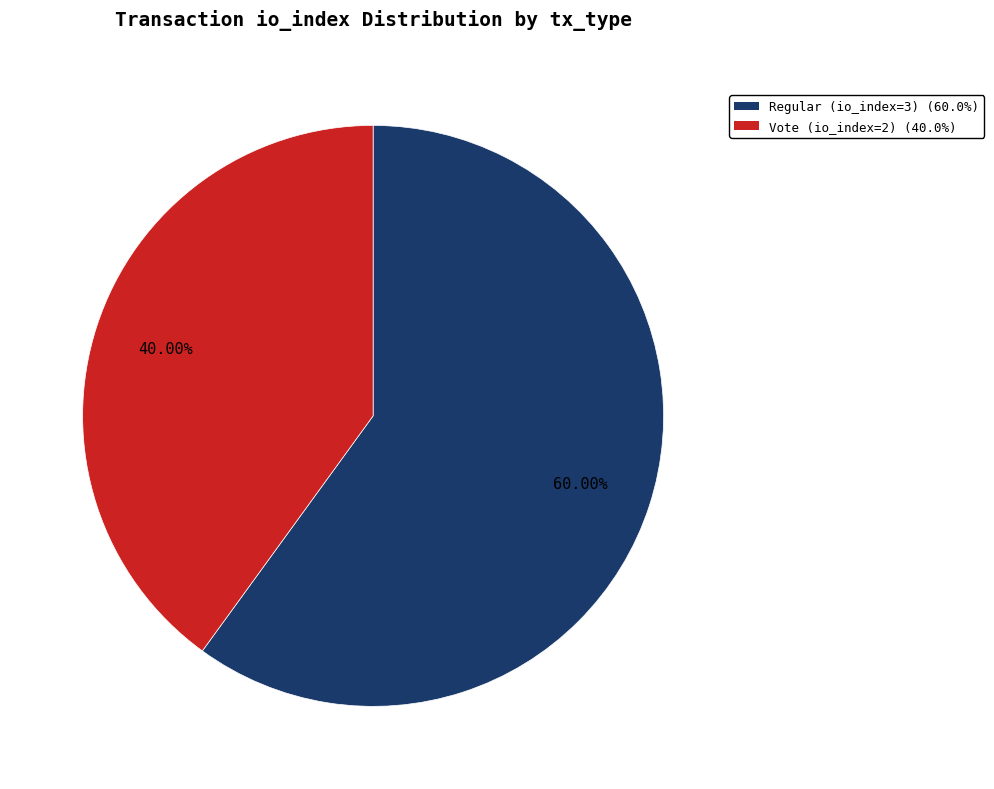

What is the majority slice?

Regular (io_index=3)